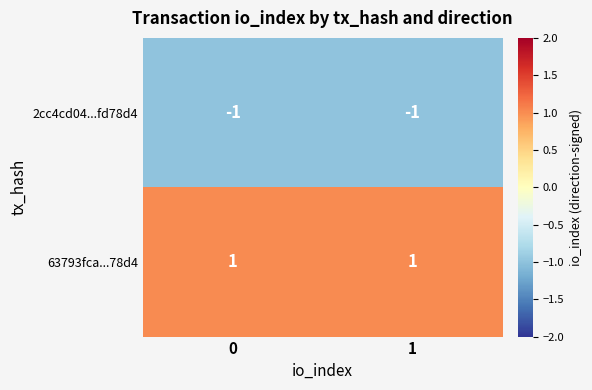

What is the spread (max minus min) of values at 1?

2